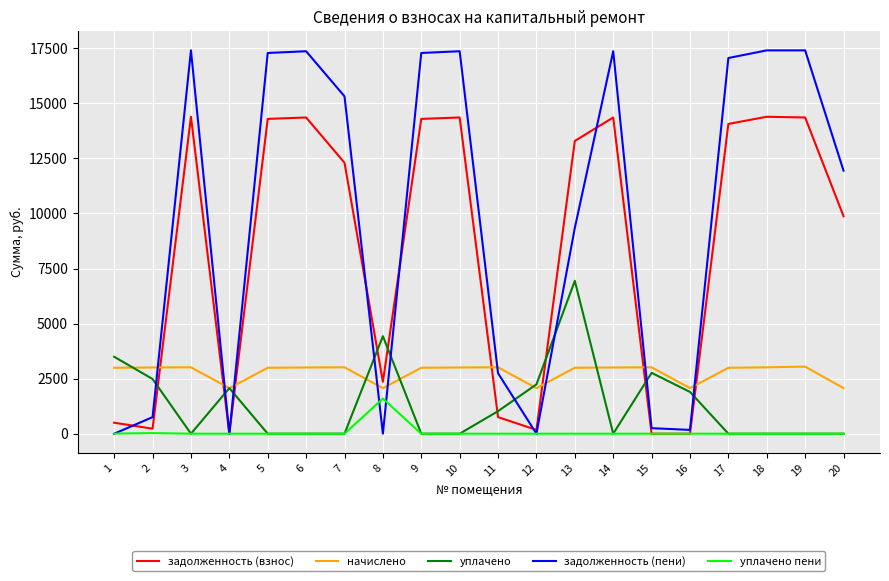

What value does the начислено series have at 17?

2993.8